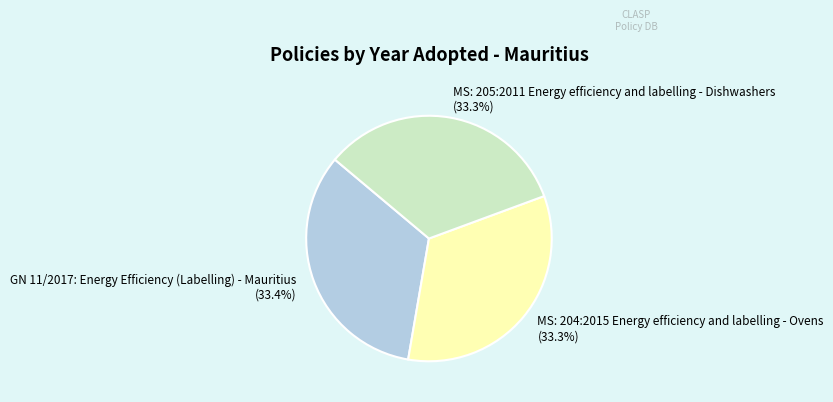

Is it true that MS: 204:2015 Energy efficiency and labelling - Ovens is 25% of the pie?

False